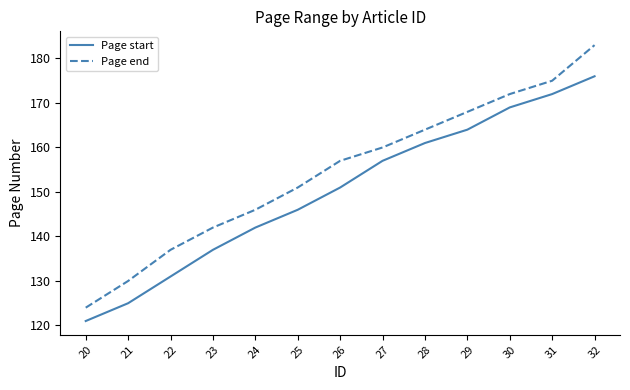

What are all the series names shown in the legend?

Page start, Page end